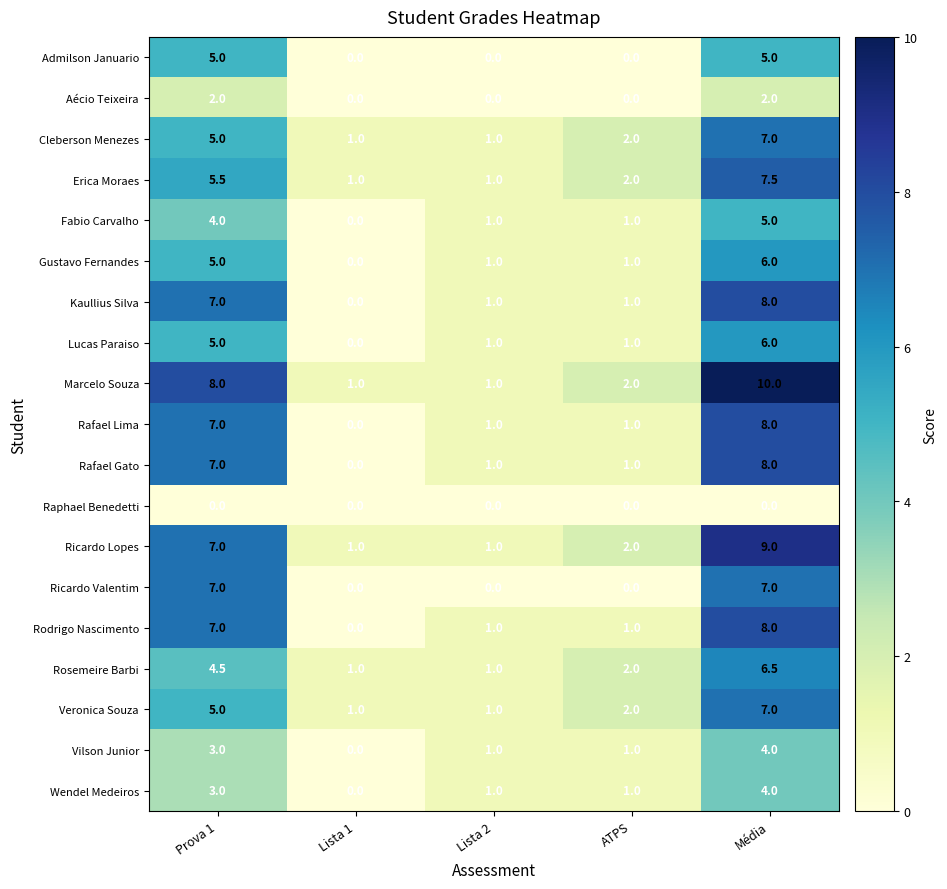

The Cleberson Menezes series shows 2.9 at ATPS. True or false?

False